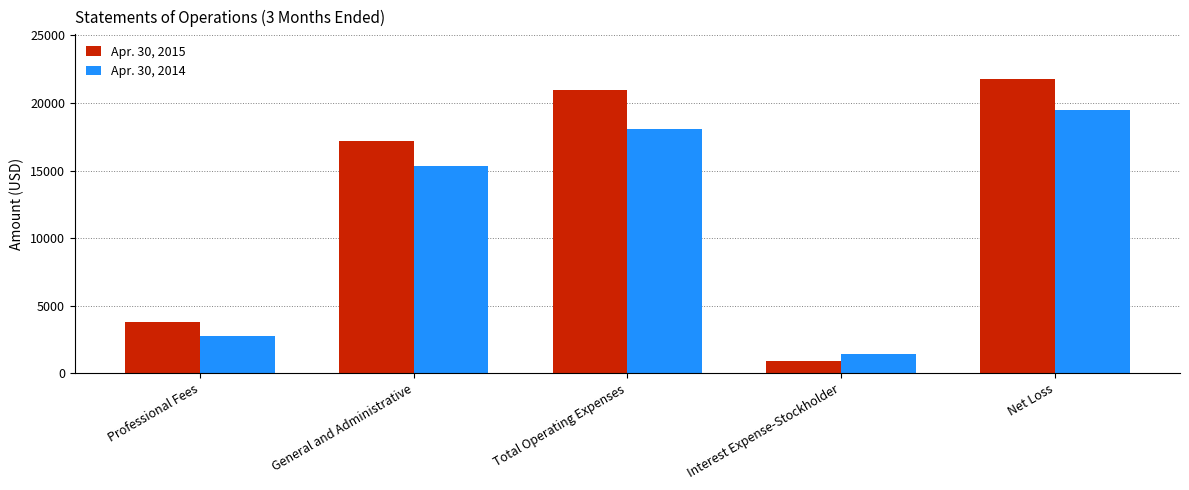

Reading left to right, extract all data points from this chart.

Apr. 30, 2015: Professional Fees=3760	General and Administrative=17184	Total Operating Expenses=20944	Interest Expense-Stockholder=868	Net Loss=21812
Apr. 30, 2014: Professional Fees=2712	General and Administrative=15347	Total Operating Expenses=18059	Interest Expense-Stockholder=1404	Net Loss=19463